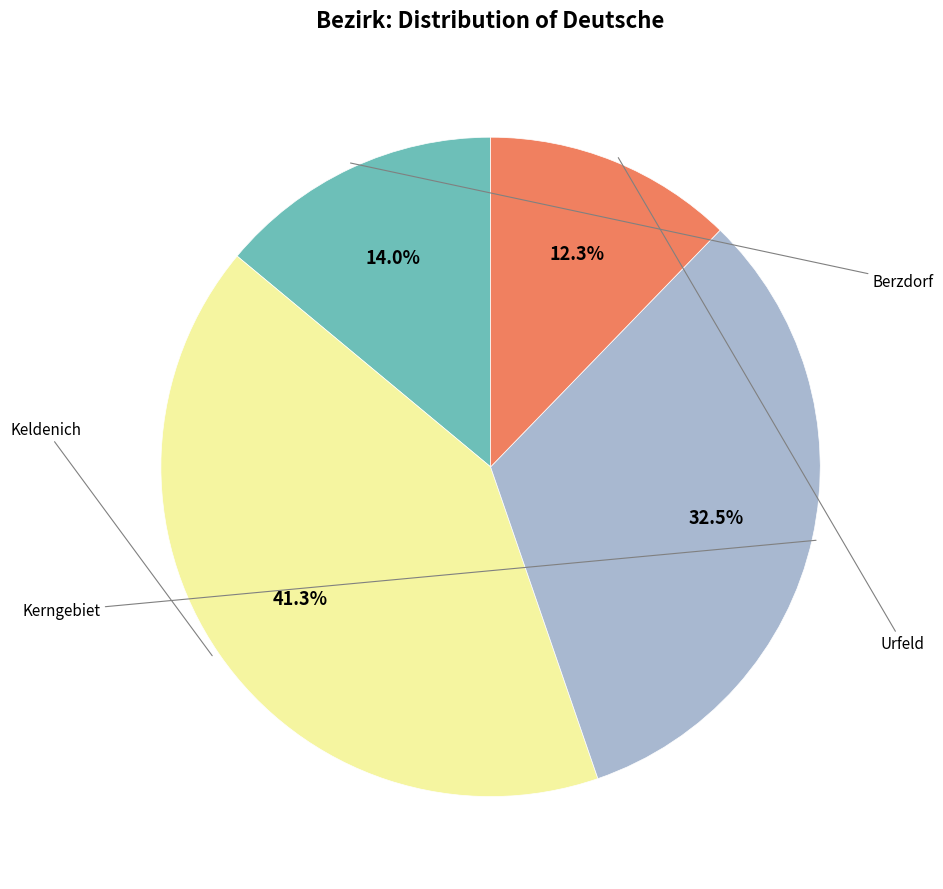

Does any single category account for the majority?

No